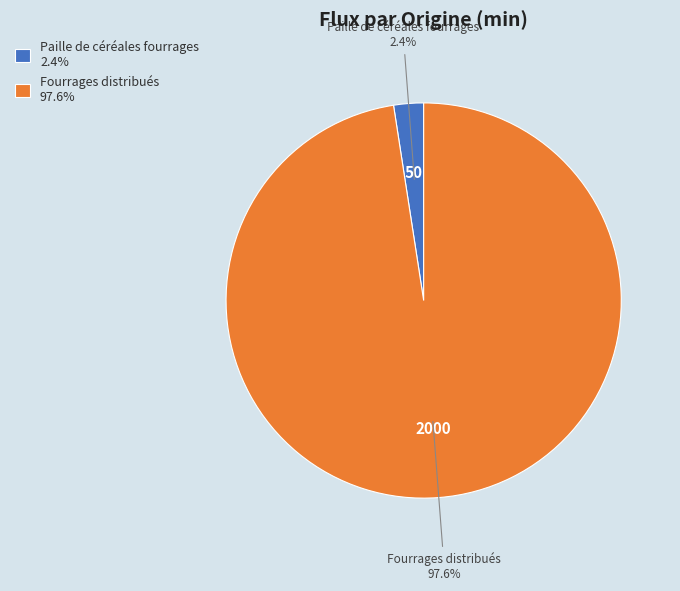

To the nearest percent, what is the average slice percentage?

50%